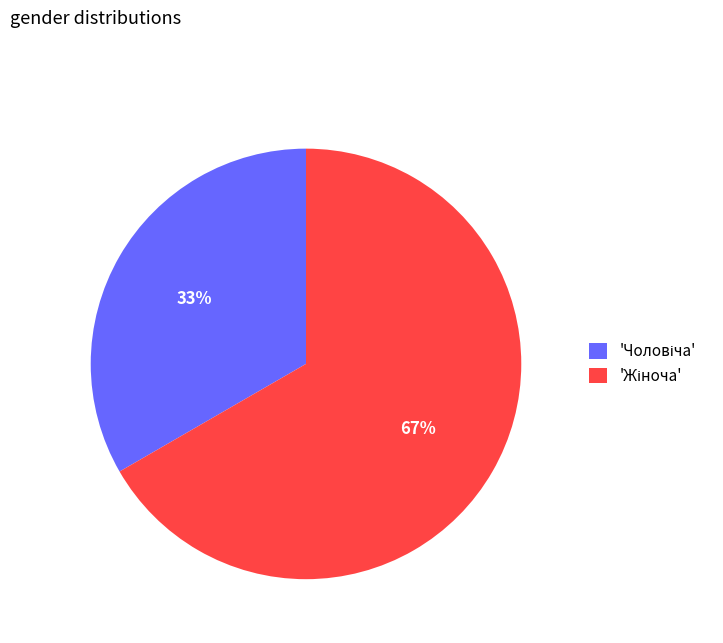

Does any single category account for the majority?

Yes